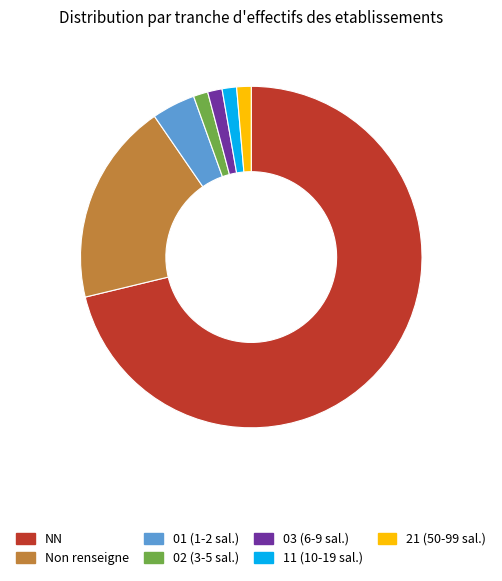

True or false: 21 (50-99 sal.) accounts for 12% of the total.

False